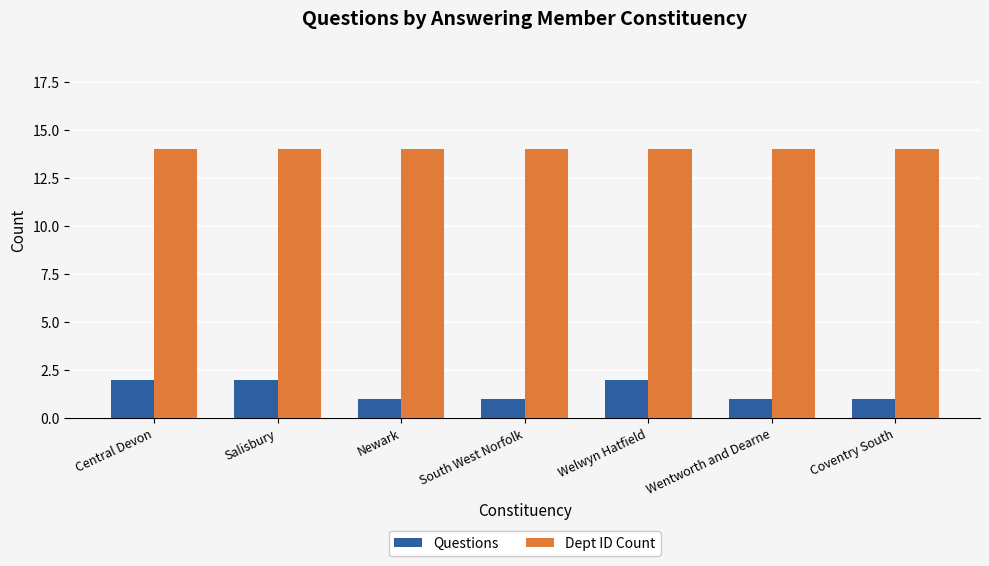

How many groups of bars are there?

7